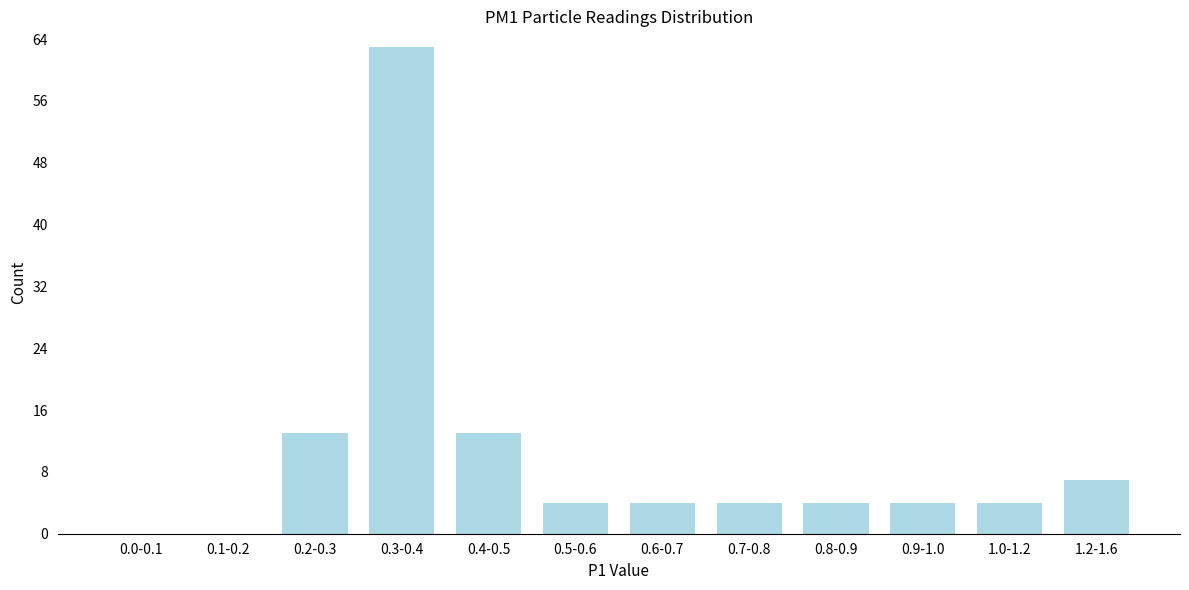

Reading right to left, transcribe all the data shown in this chart.

1.2-1.6=7	1.0-1.2=4	0.9-1.0=4	0.8-0.9=4	0.7-0.8=4	0.6-0.7=4	0.5-0.6=4	0.4-0.5=13	0.3-0.4=63	0.2-0.3=13	0.1-0.2=0	0.0-0.1=0